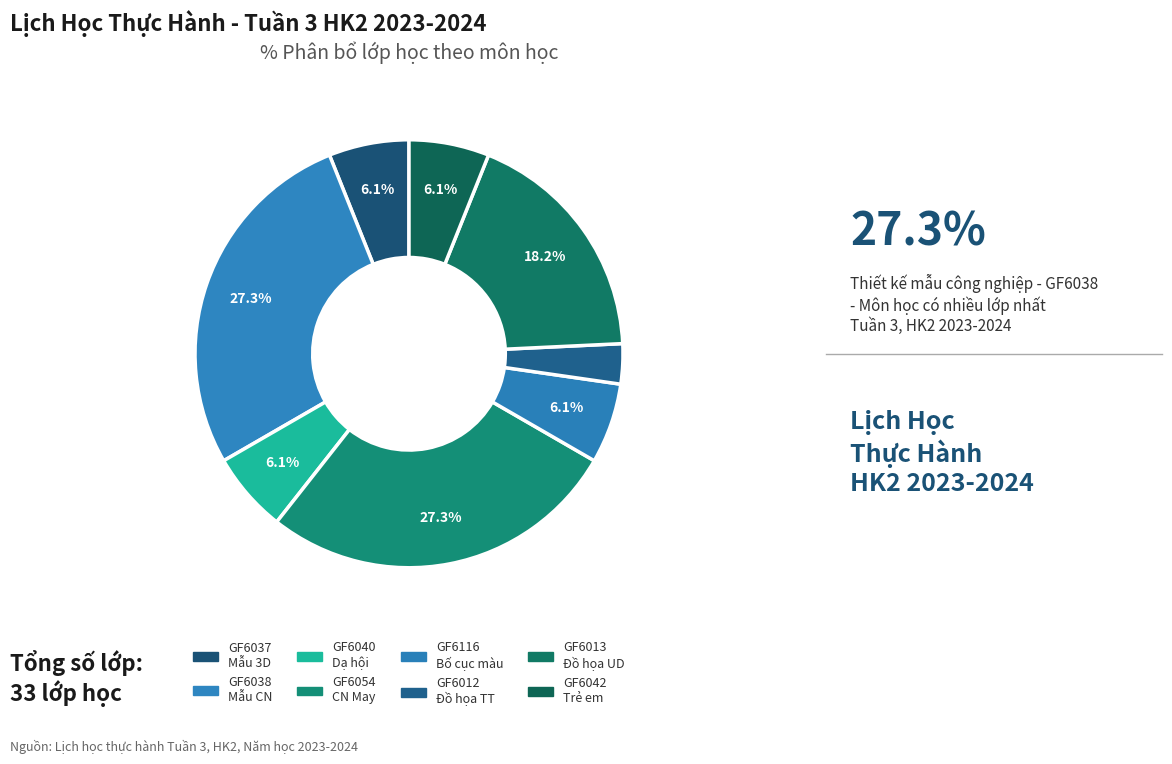

How many segments does this pie chart have?

8